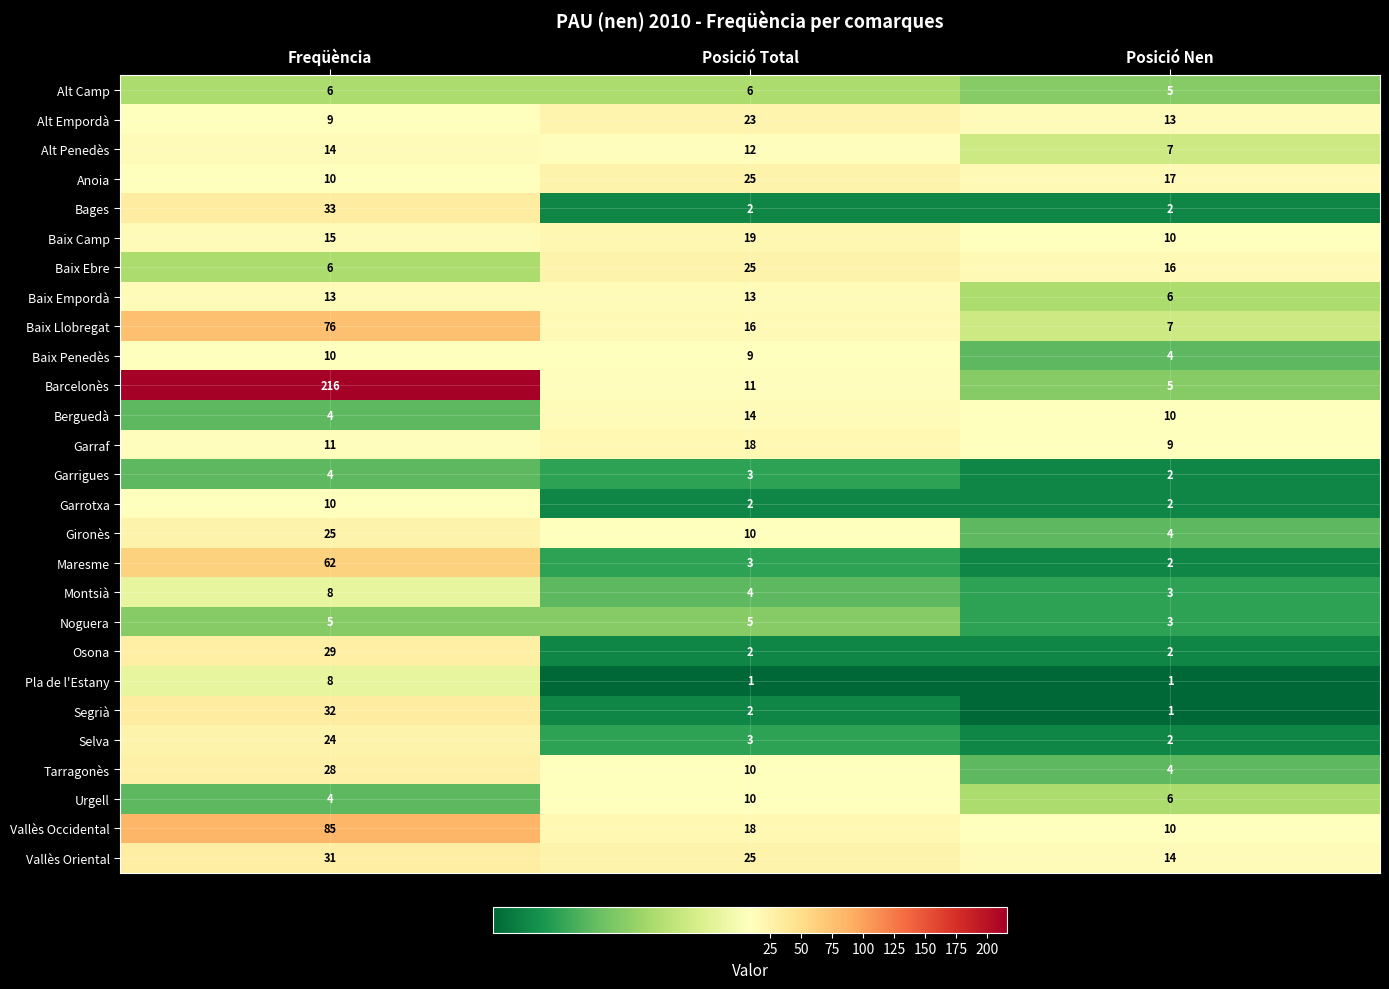

How many Alt Empordà values are between 9 and 23?

3